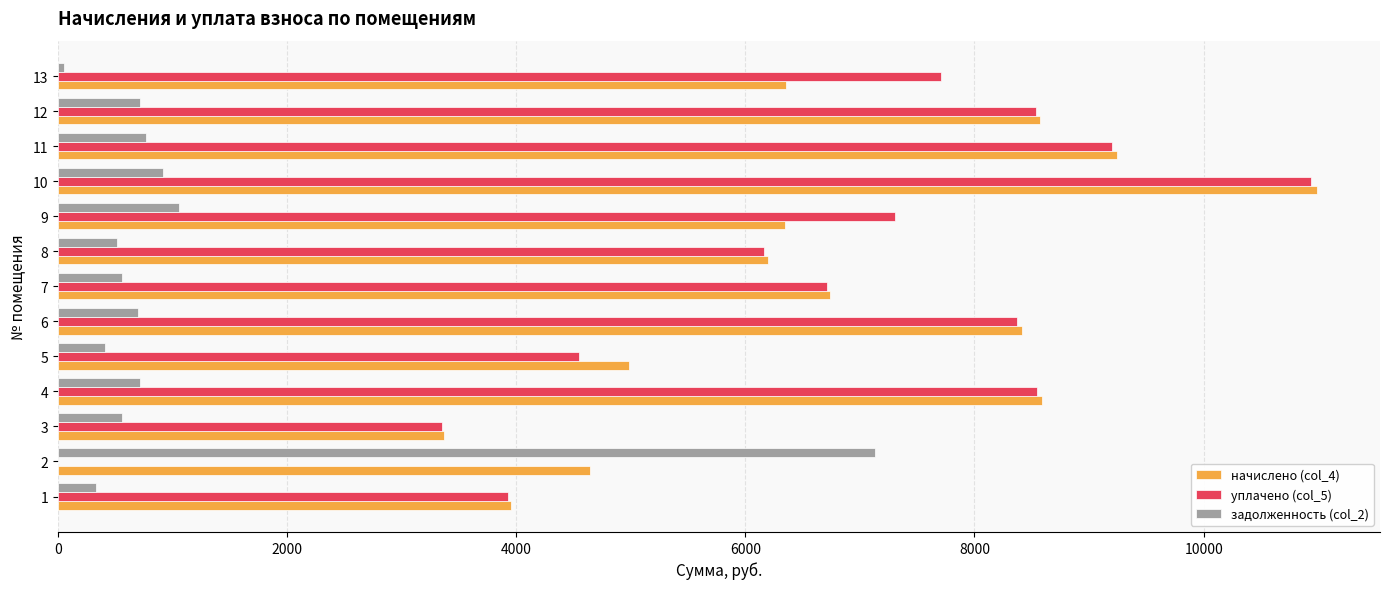

The value of уплачено (col_5) at 7 is 6709.2. True or false?

True